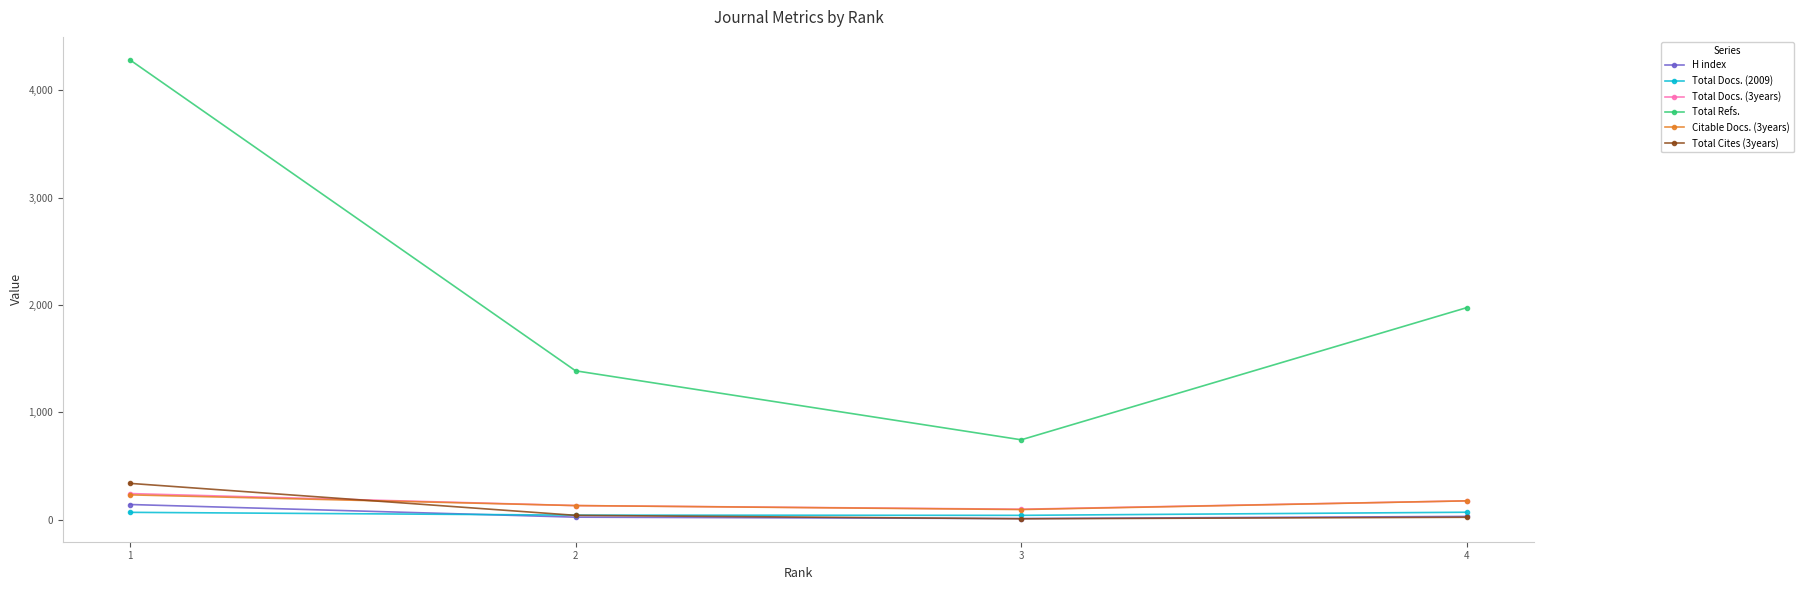

True or false: Total Docs. (2009) and Total Refs. intersect in this chart.

False